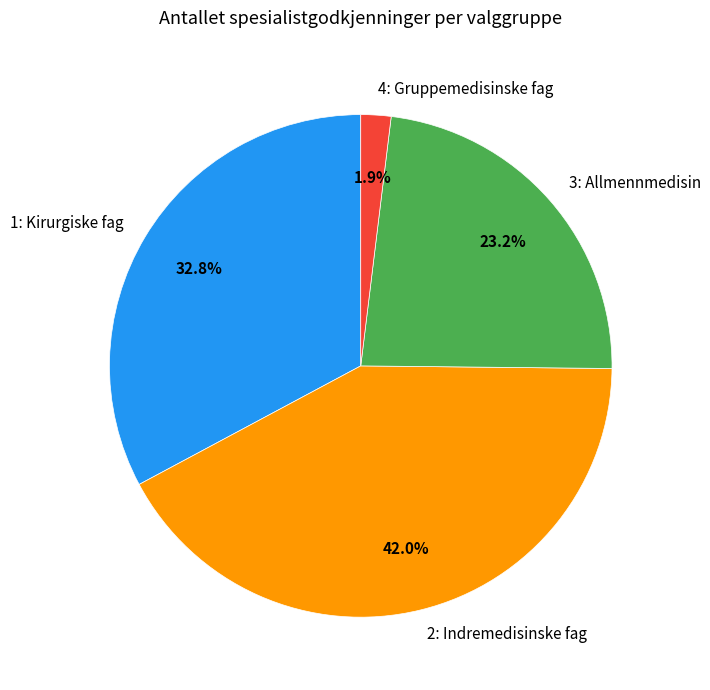

How much of the chart is everything except 4: Gruppemedisinske fag?

98.1%